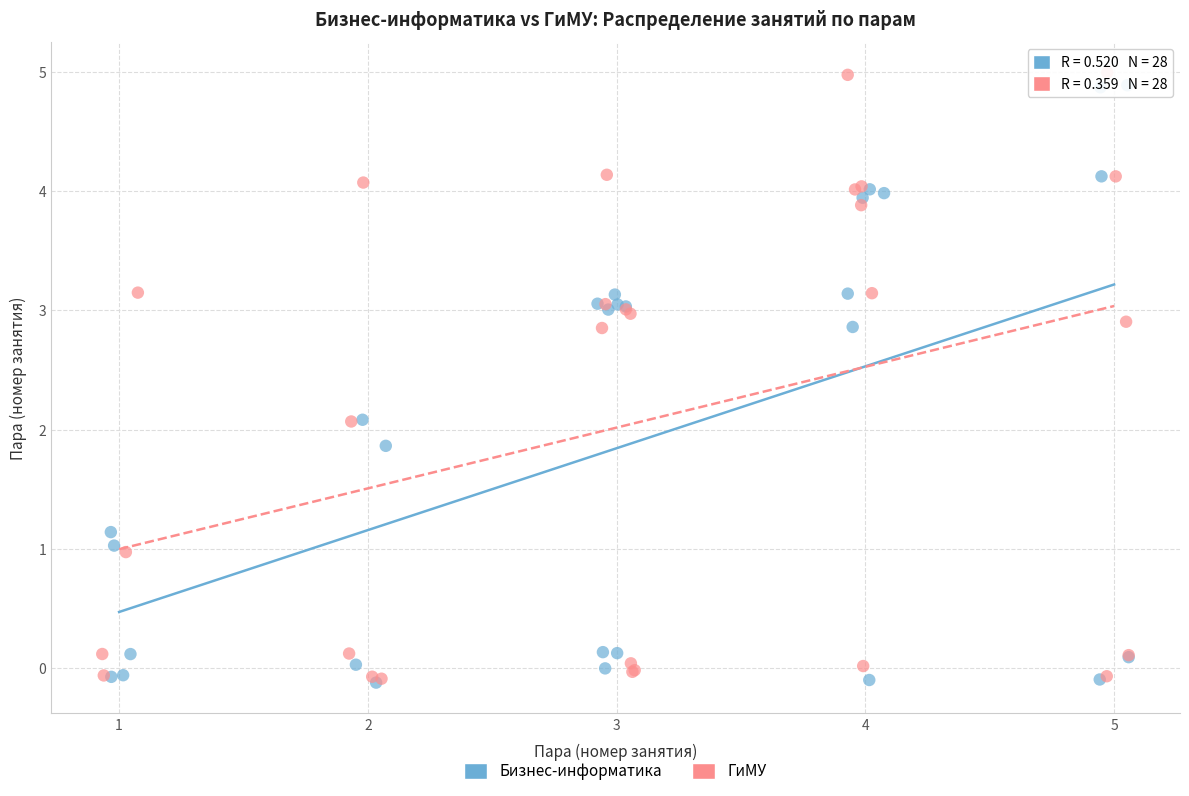

Which series has the widest spread of Y values?

ГиМУ